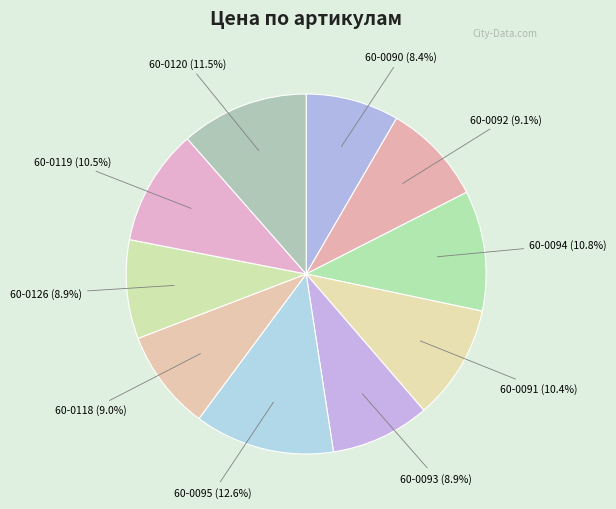

Which slice is the smallest?

60-0090